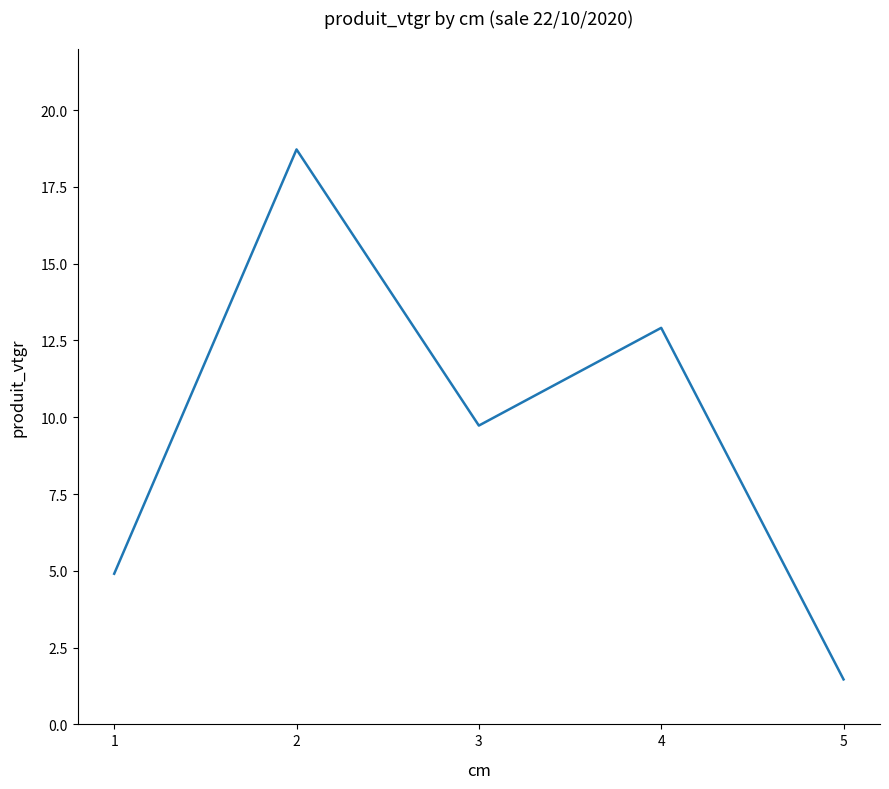

The chart shows a value of 1.5 at 5. True or false?

True